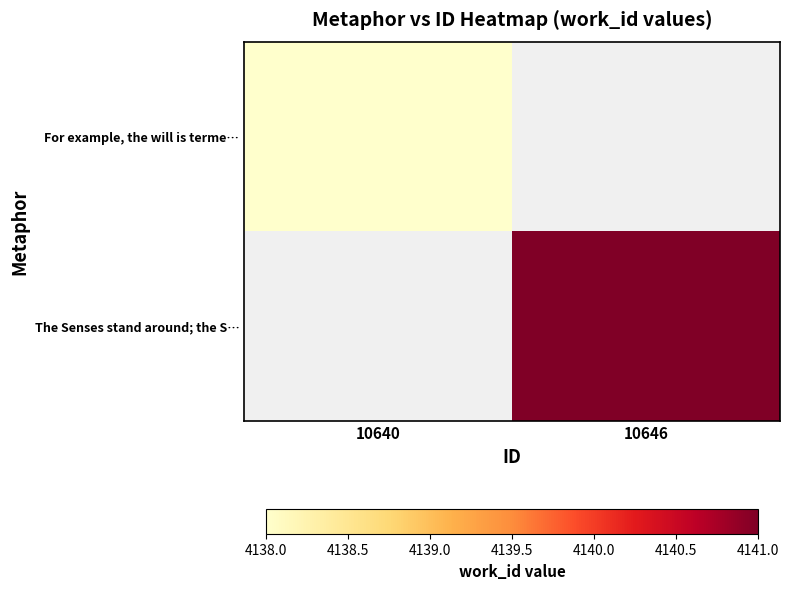

How many values in For example, the will is terme… are above zero?

1